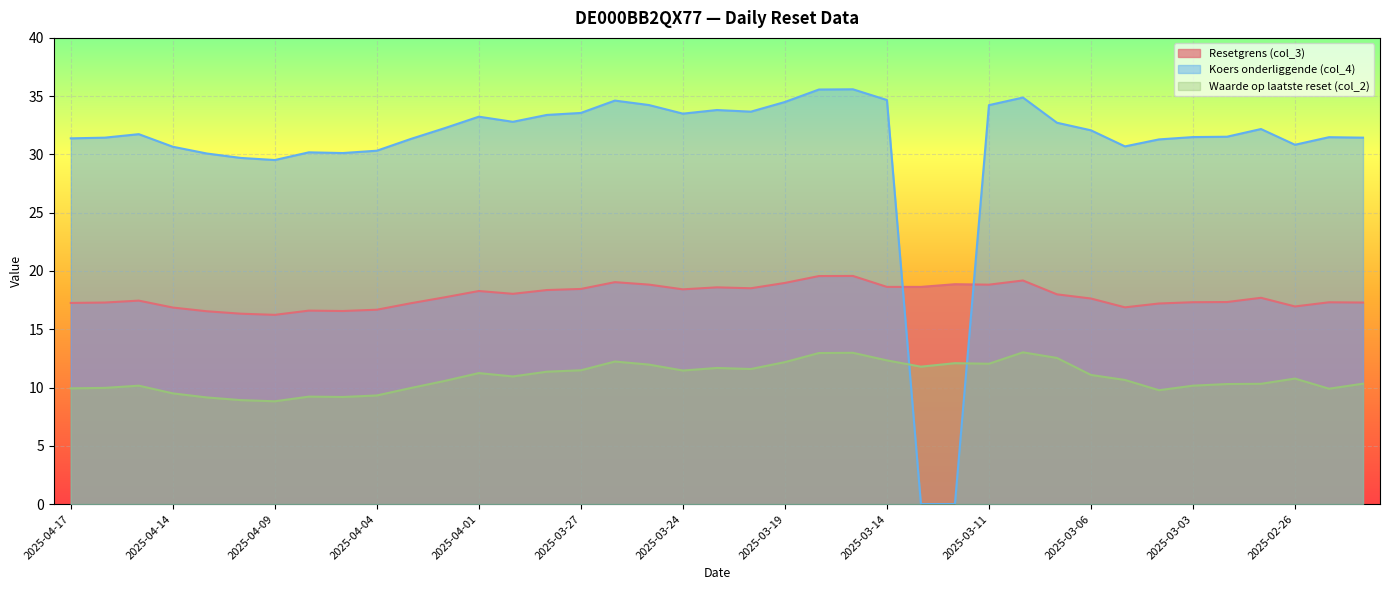

Rank the series at 2025-03-12 from lowest to highest value.

Koers onderliggende (col_4), Waarde op laatste reset (col_2), Resetgrens (col_3)